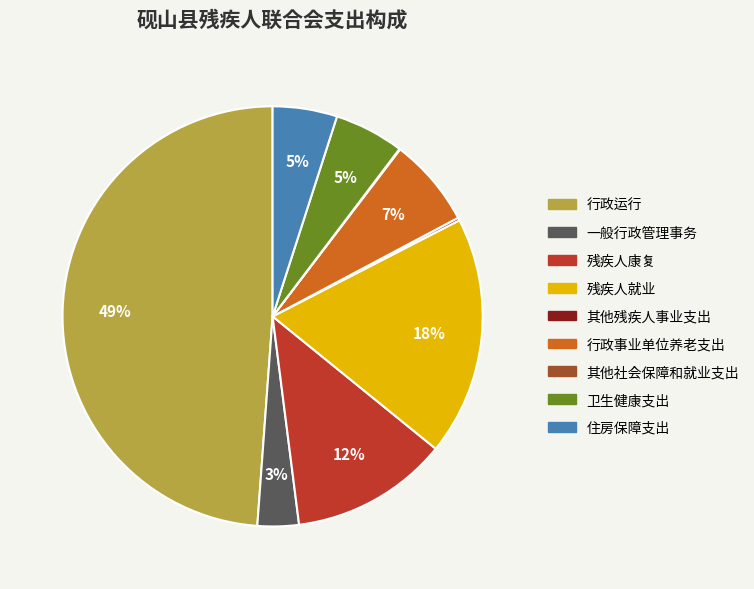

To the nearest percent, what is the difference between the largest and smallest slice percentages?

49%